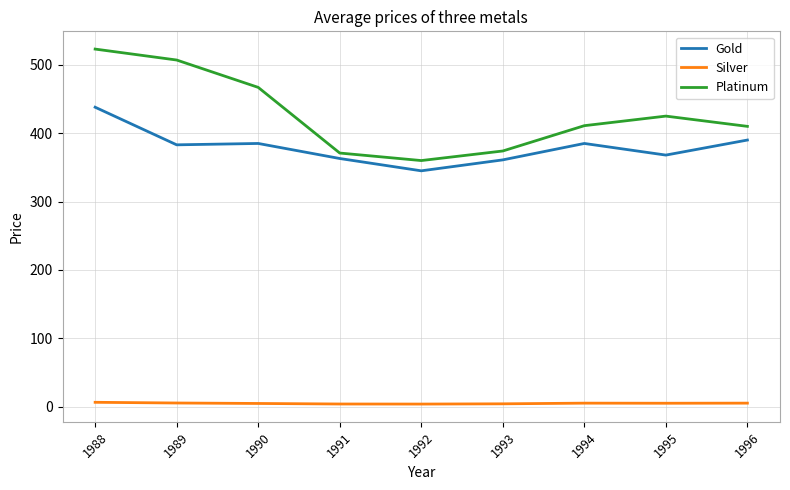

True or false: Platinum and Gold cross at least once.

False